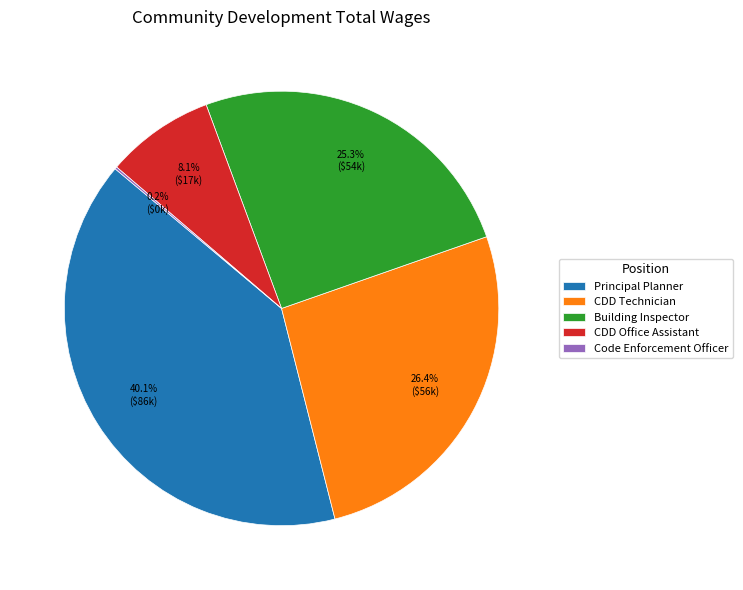

Approximately how many times larger is the value at CDD Office Assistant compared to Building Inspector?

0.3